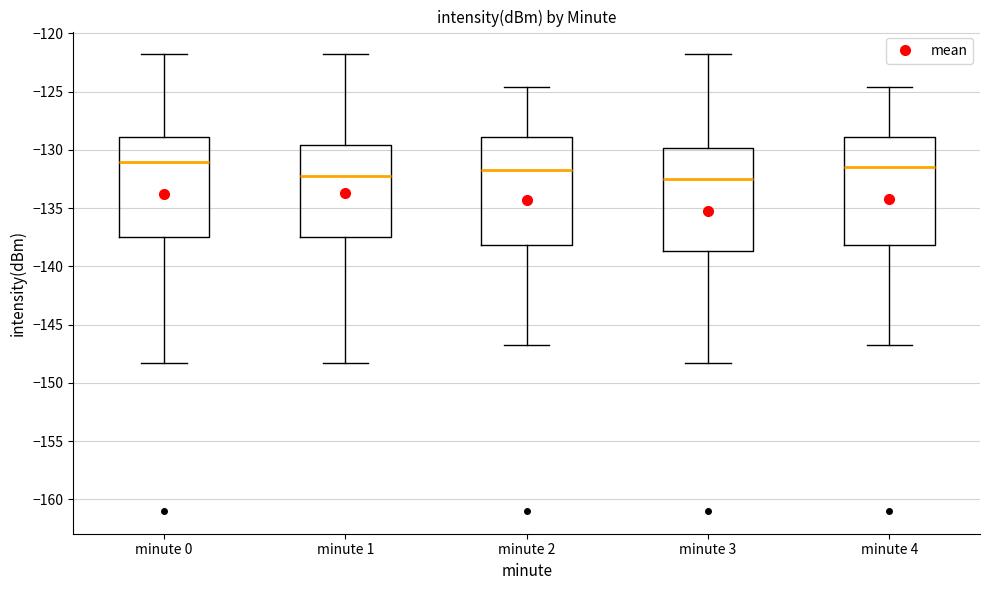

Reading left to right, transcribe this box plot: for each box, give where its median line is, the range the box spans, and where its two whiskers end, as read against the y-axis. The values are not printed on the chart, so give them approximately, as read against the axis.

minute 0: median -131.0, box -137.5 to -129.0, whiskers -148.5 to -122.0
minute 1: median -132.0, box -137.5 to -129.5, whiskers -148.5 to -122.0
minute 2: median -131.5, box -138.0 to -129.0, whiskers -146.5 to -124.5
minute 3: median -132.5, box -138.5 to -130.0, whiskers -148.5 to -122.0
minute 4: median -131.5, box -138.0 to -129.0, whiskers -146.5 to -124.5